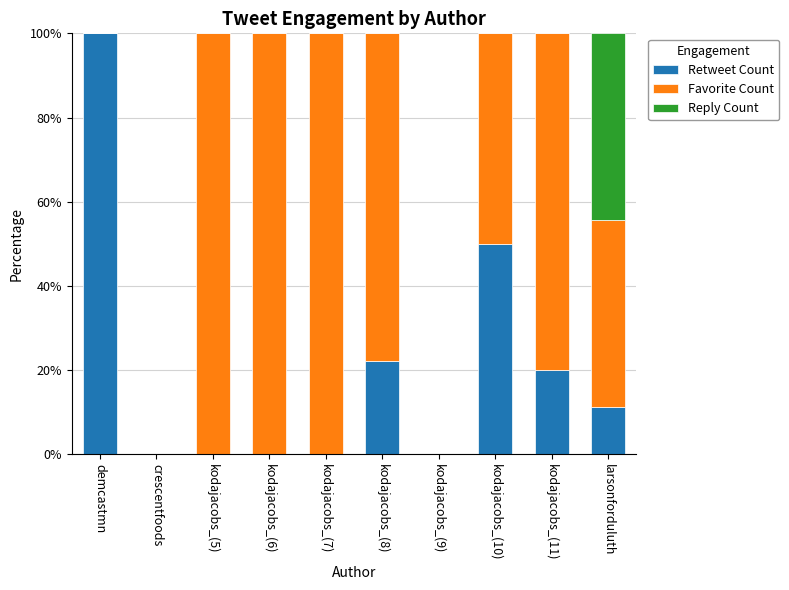

Count the number of data series in this chart.

3